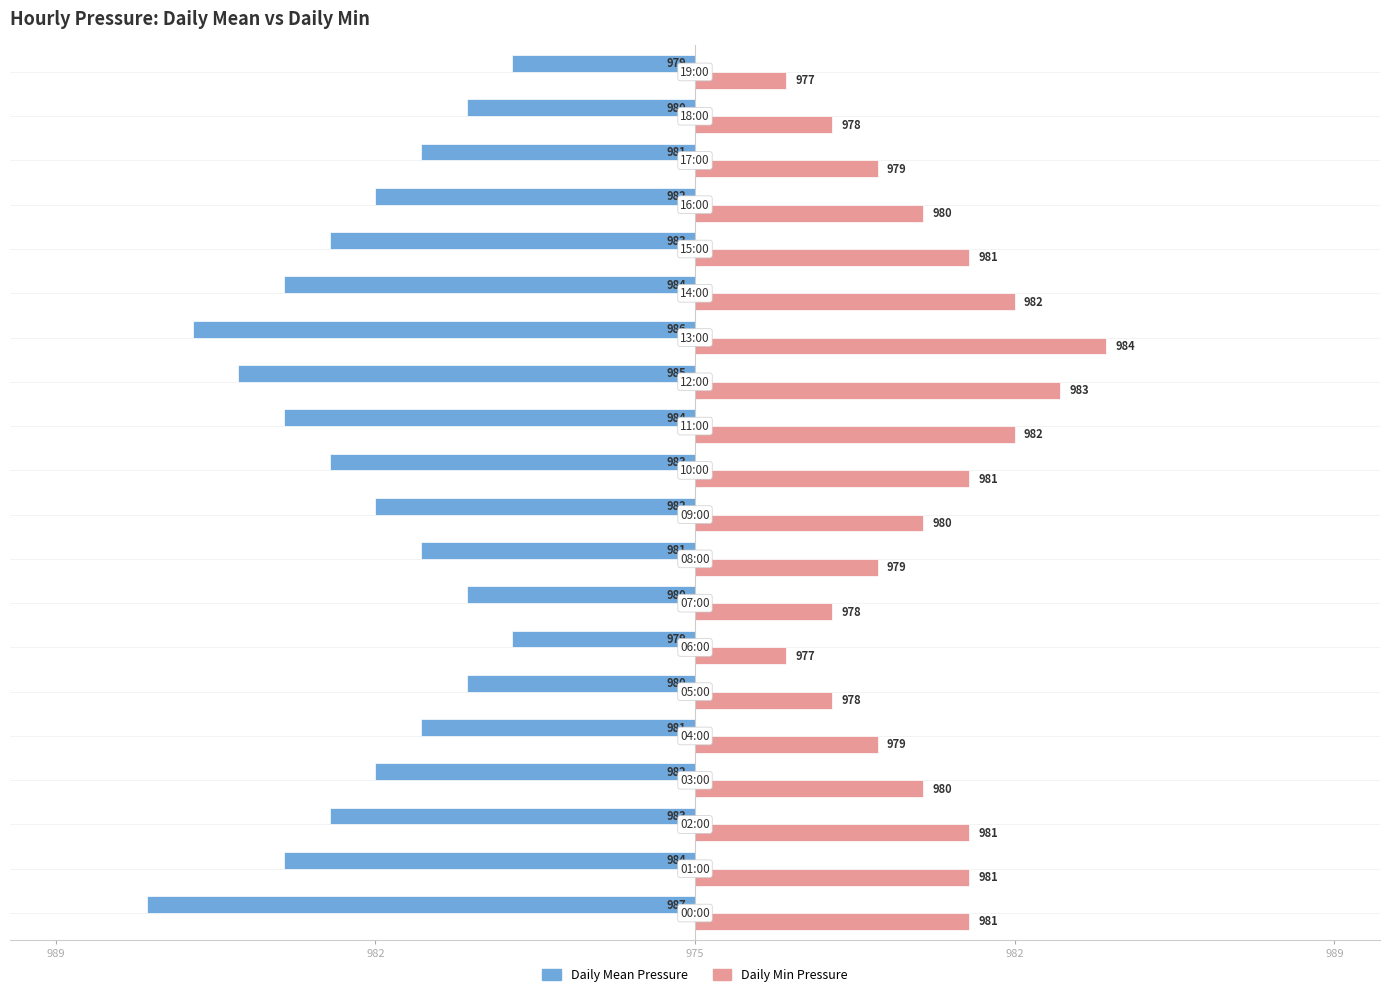

What are all the series names shown in the legend?

Daily Mean Pressure, Daily Min Pressure